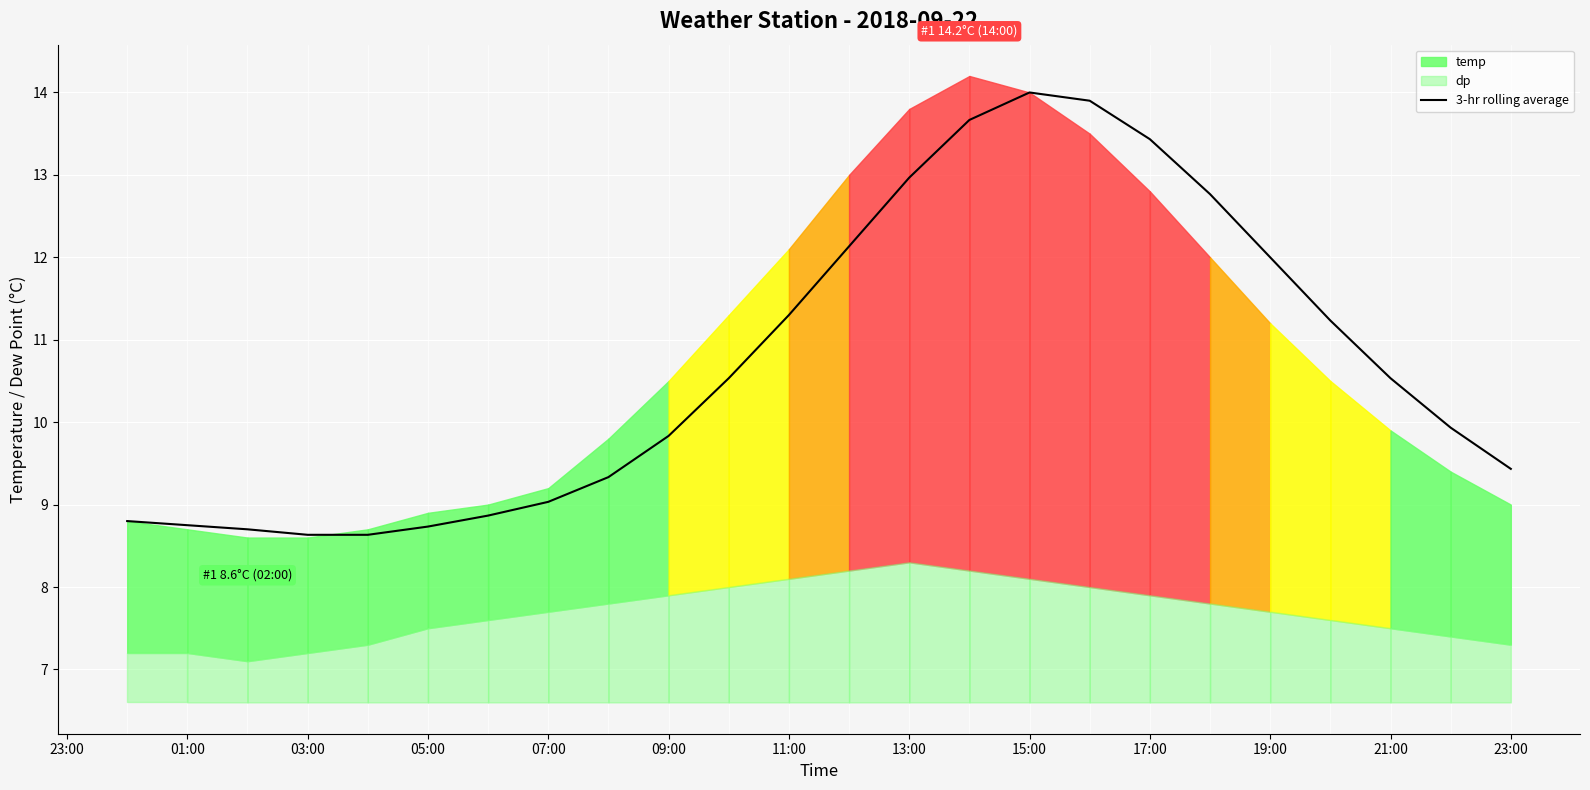

The 3-hr rolling average series shows 13.4 at 17:00. True or false?

True